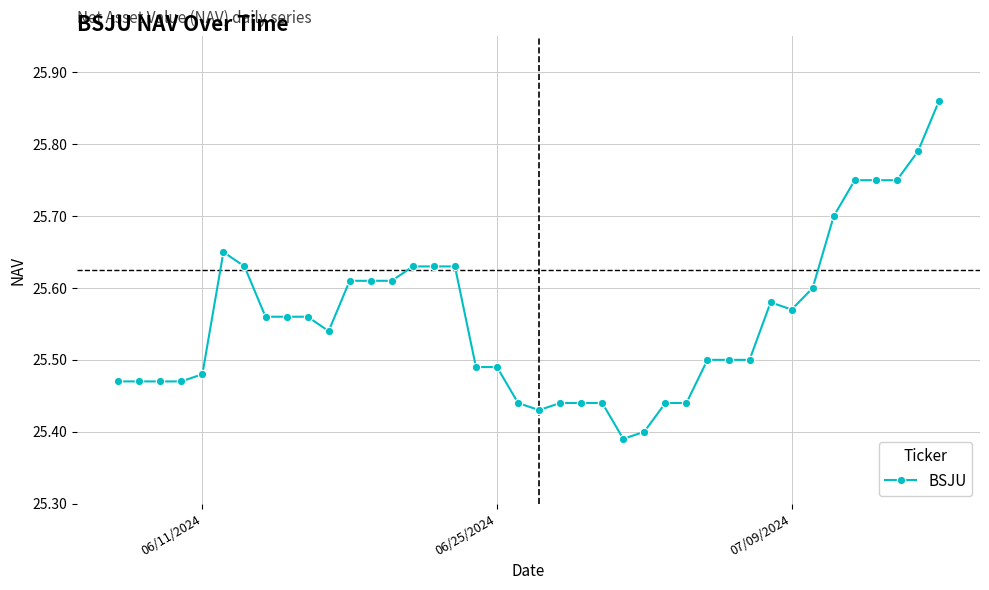

Is this an area chart (filled region under the line)?

No